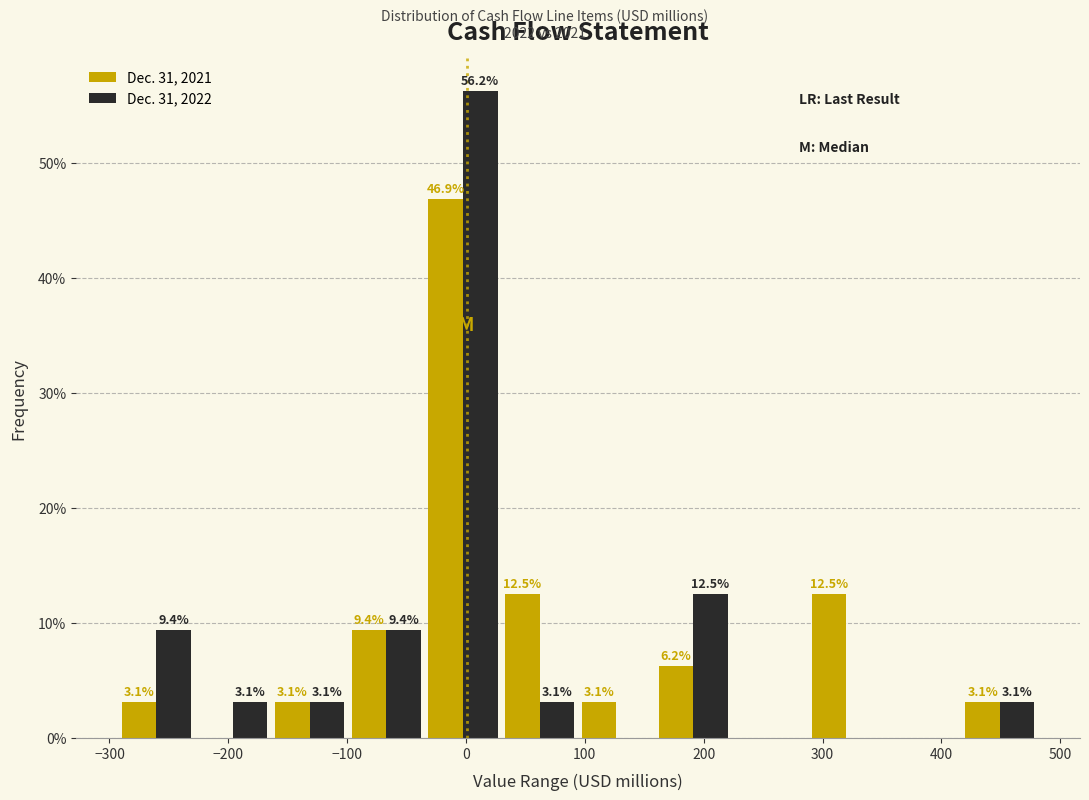

In the Dec. 31, 2021 series, which range on the x-axis has the tallest bar?

-30 to 30